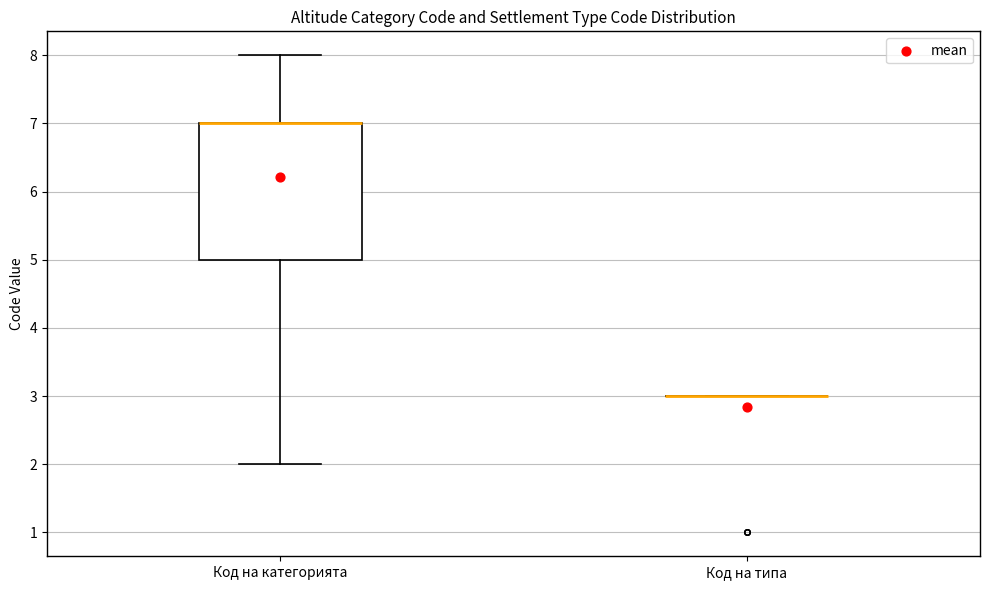

Reading left to right, read every box against the y-axis: the position of its median line, the range the box covers, and the ends of its whiskers. The values are not printed on the chart, so give them approximately, as read against the axis.

Код на категорията: median 7 (drawn on the box's upper edge), box 5 to 7, whiskers 2 to 8
Код на типа: box collapsed to a line at 3, whiskers 3 to 3